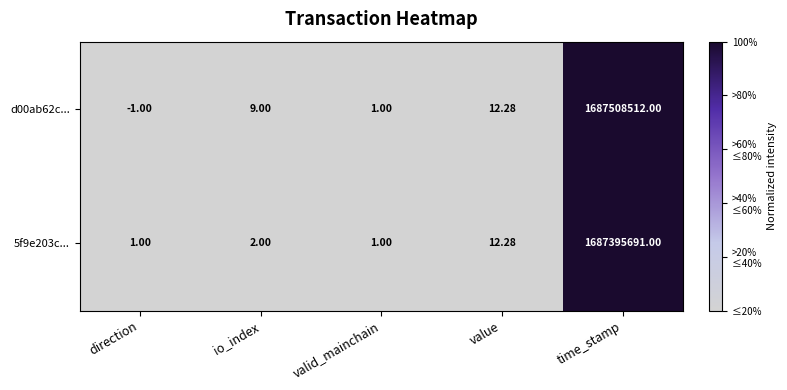

Which series has the largest total across all categories?

d00ab62c...